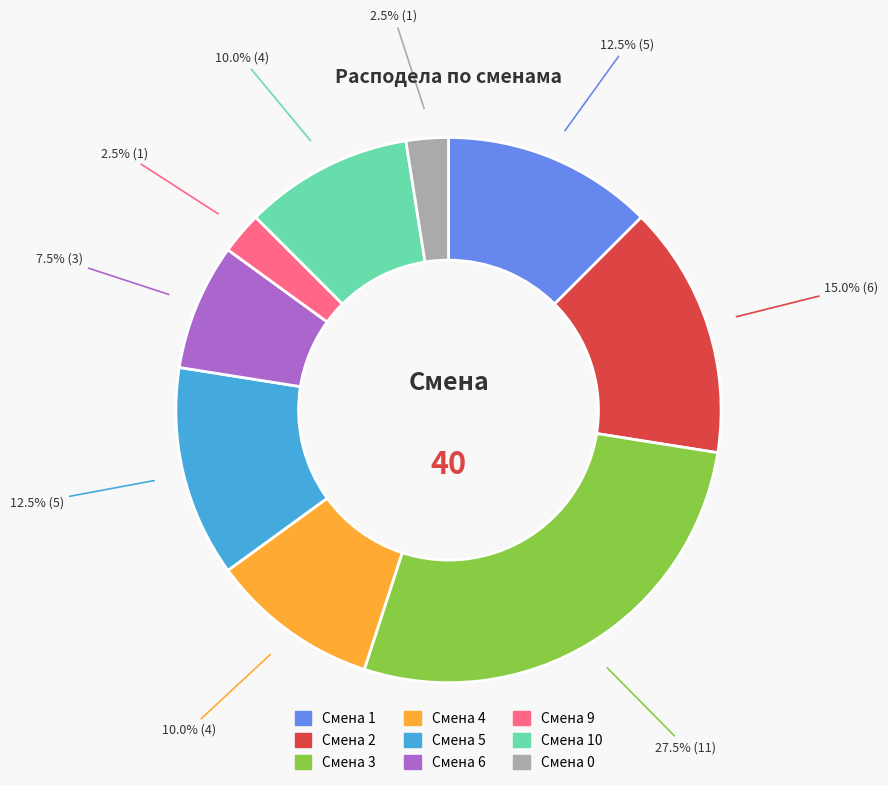

Count the number of slices in the pie.

9